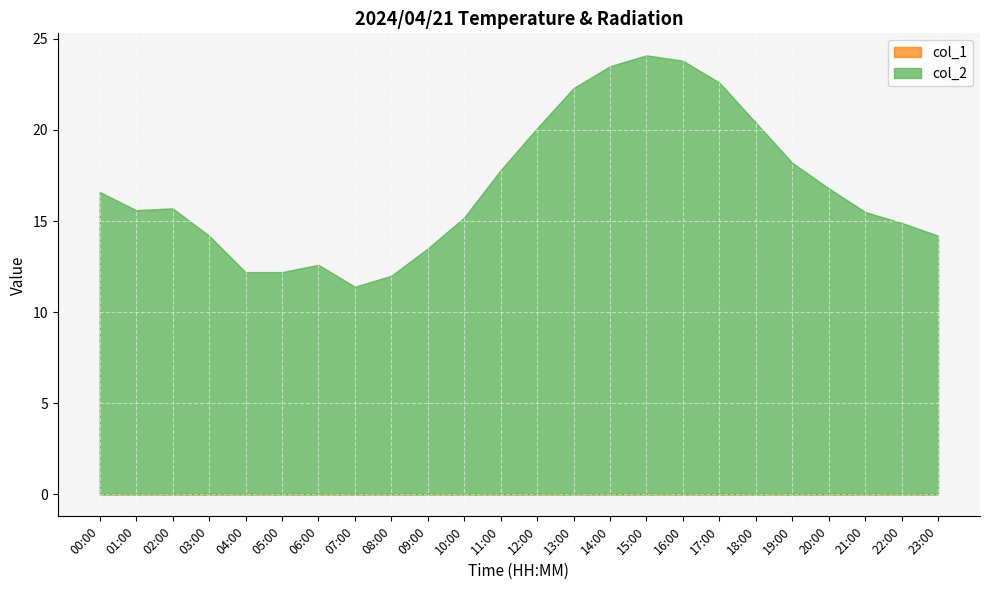

Which label corresponds to the smallest value in the chart?

00:00